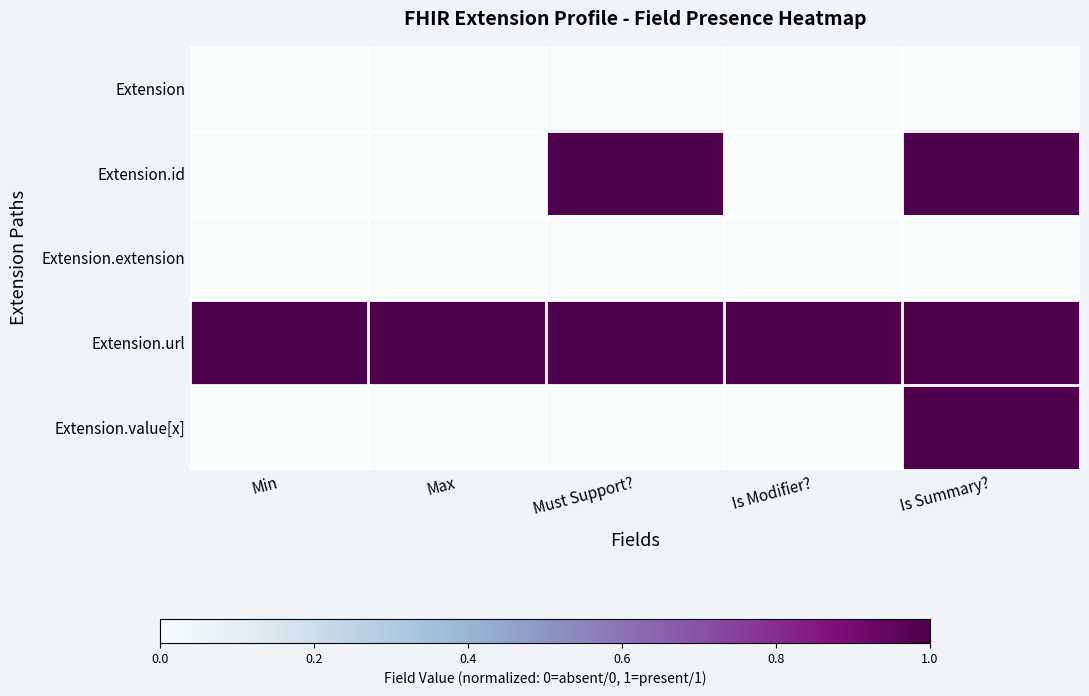

Which series has the largest total across all categories?

Extension.url